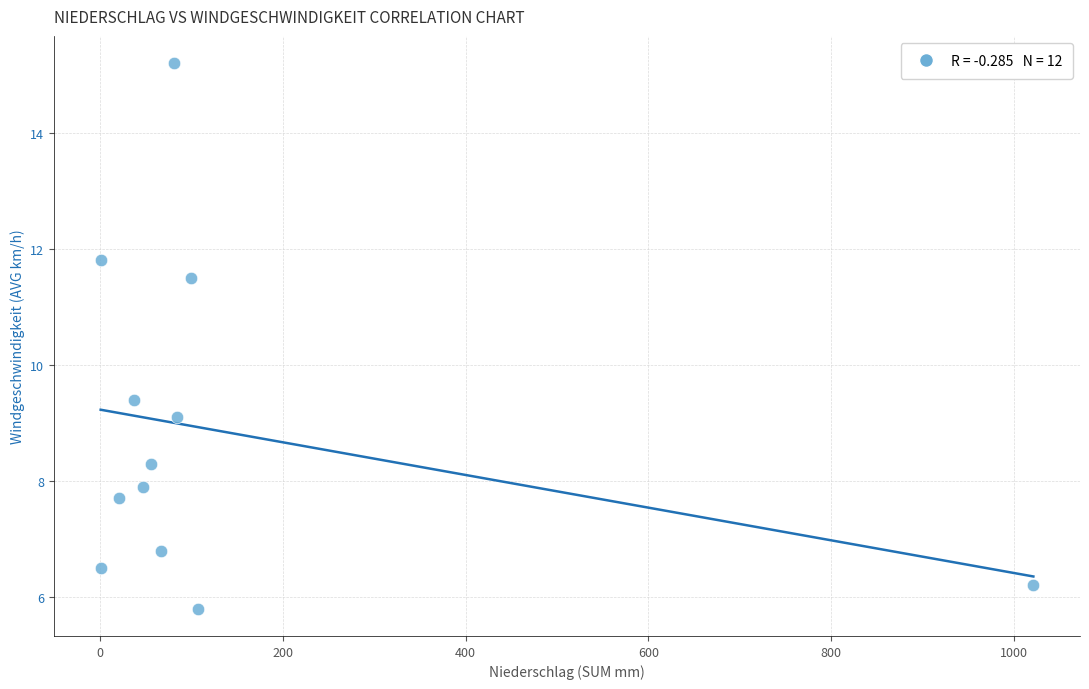

What is the average X value?

134.9